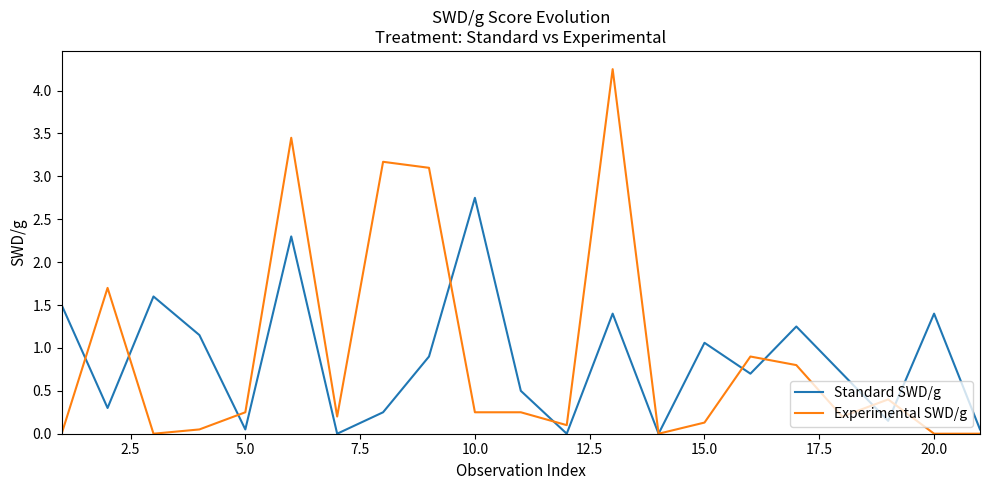

Rank the series by their maximum value, from highest to lowest.

Experimental SWD/g, Standard SWD/g